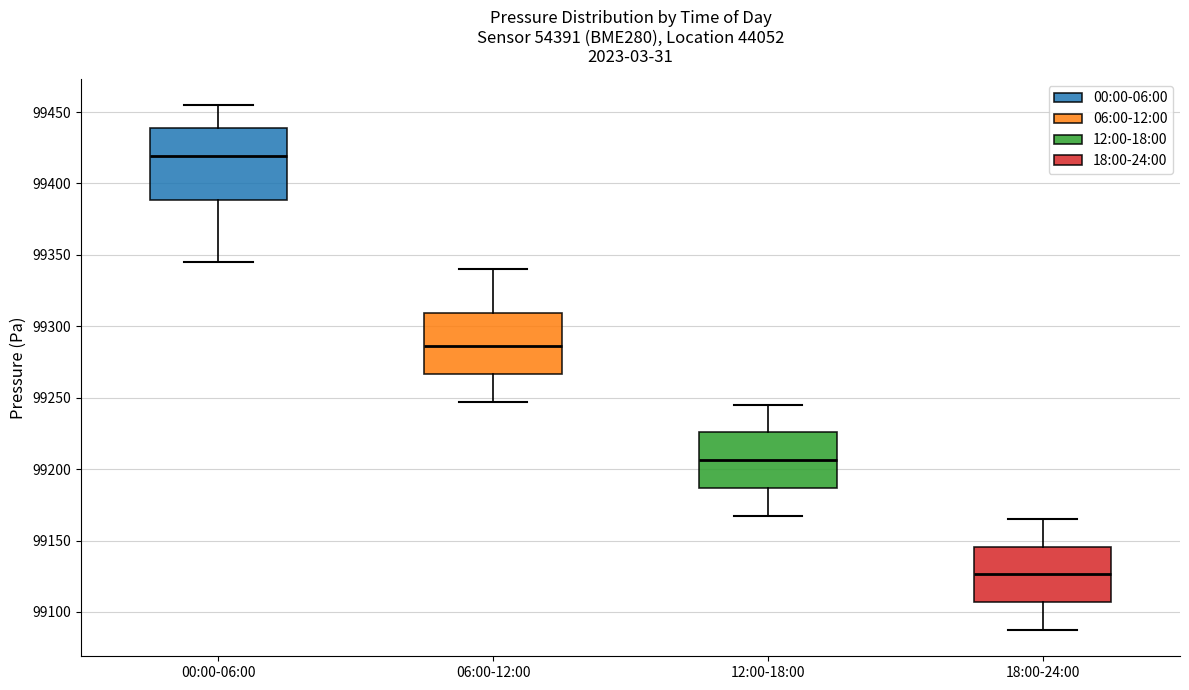

Where does the lower whisker of the box for 00:00-06:00 end on the y-axis? The values are not printed on the chart, so give them approximately, as read against the axis.

99345